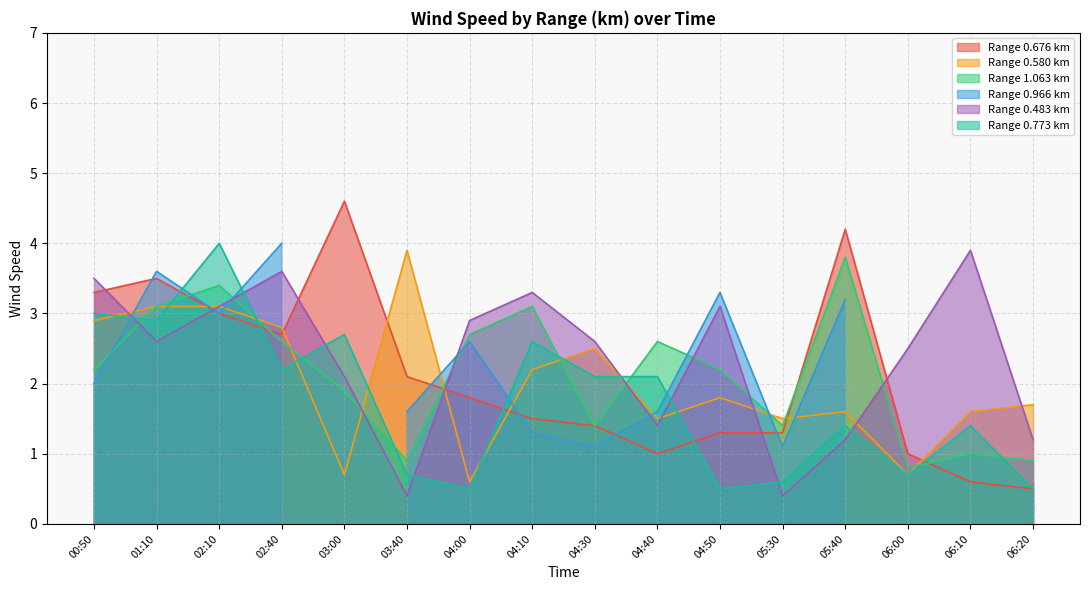

At which category is the sum across all series the highest?

02:10